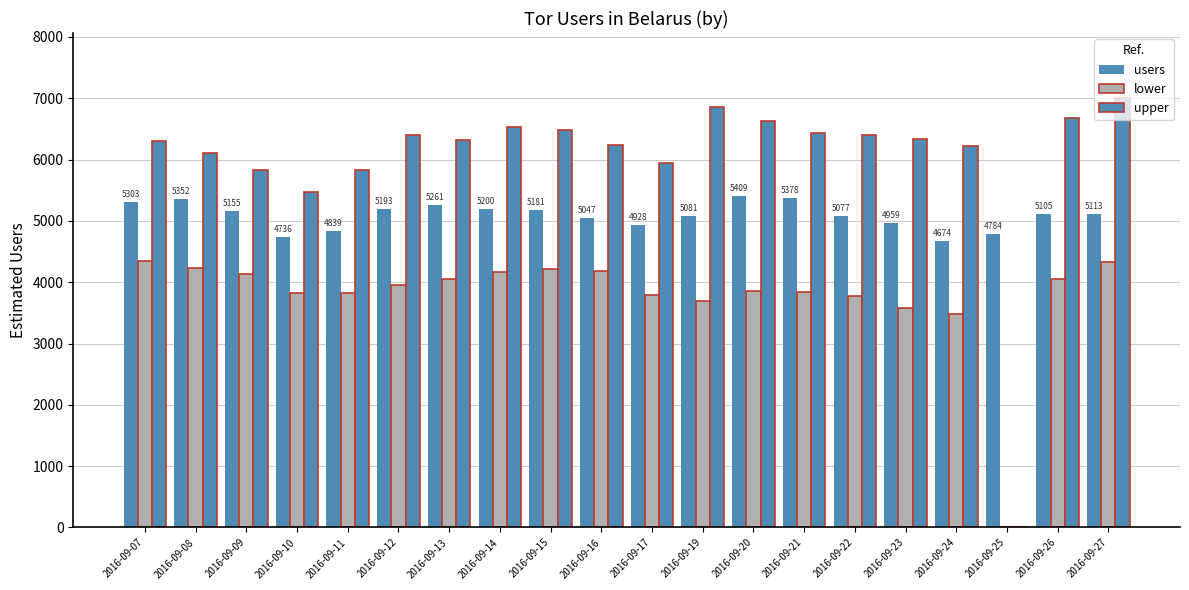

How many positive values does the upper series have?

19